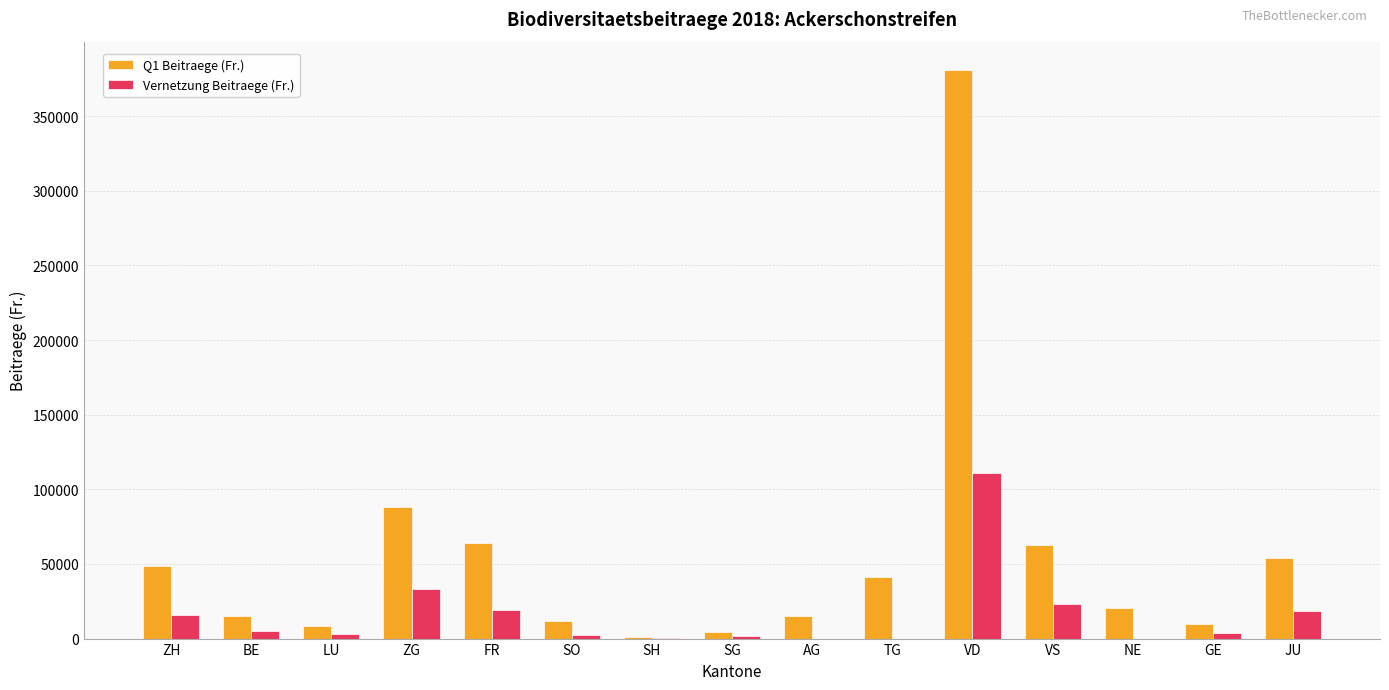

Which series has the largest total across all categories?

Q1 Beitraege (Fr.)